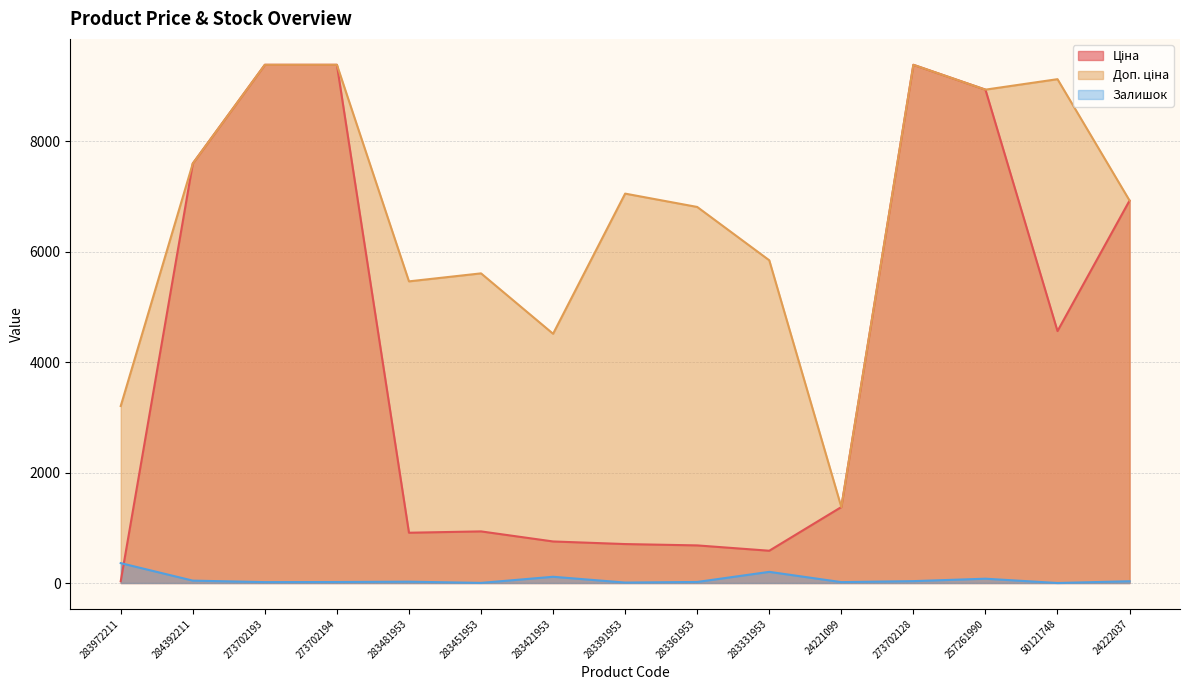

What is the approximate value of Ціна at 283361953?

681.0